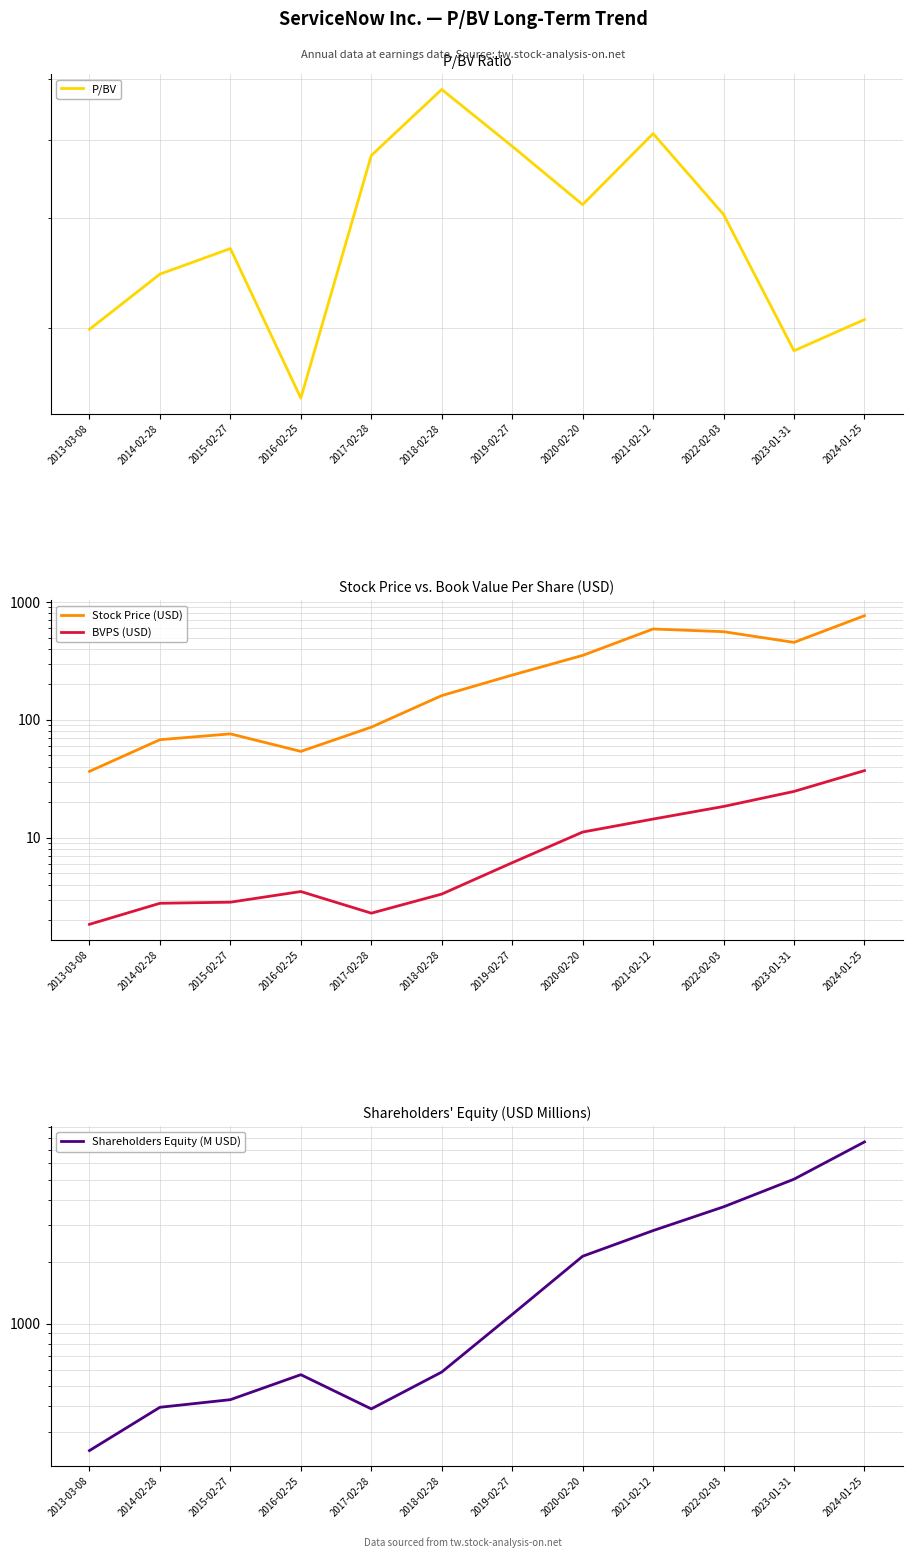

True or false: P/BV and Shareholders Equity (M USD) intersect in this chart.

False